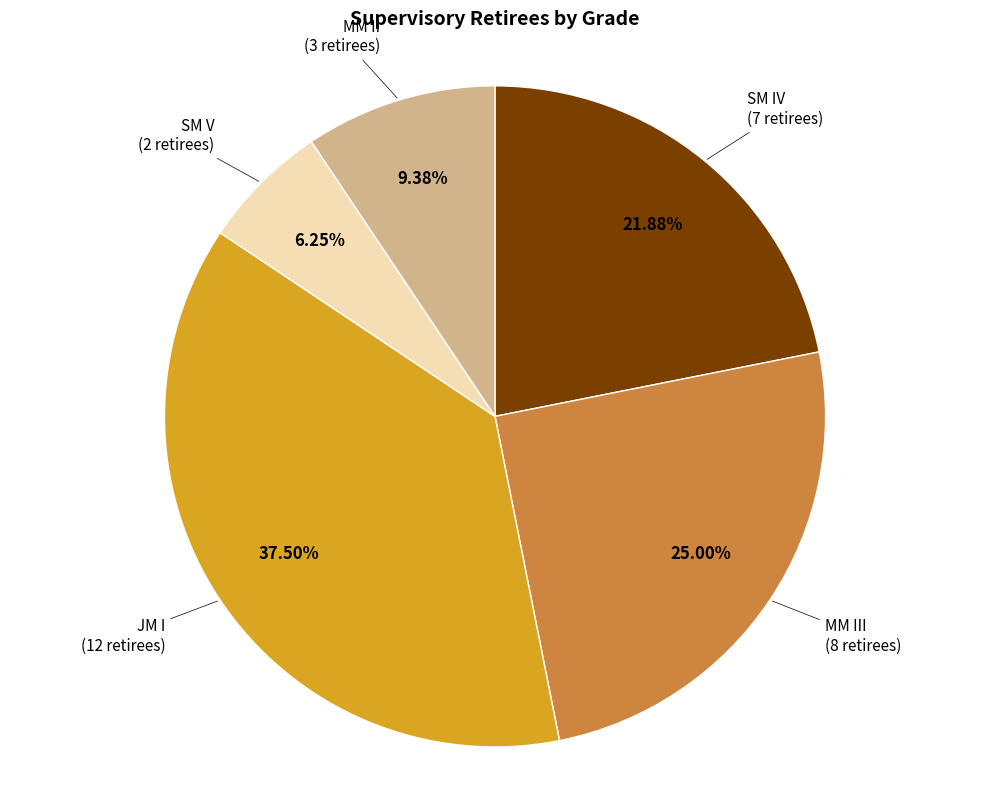

Is there a majority slice in this chart?

No